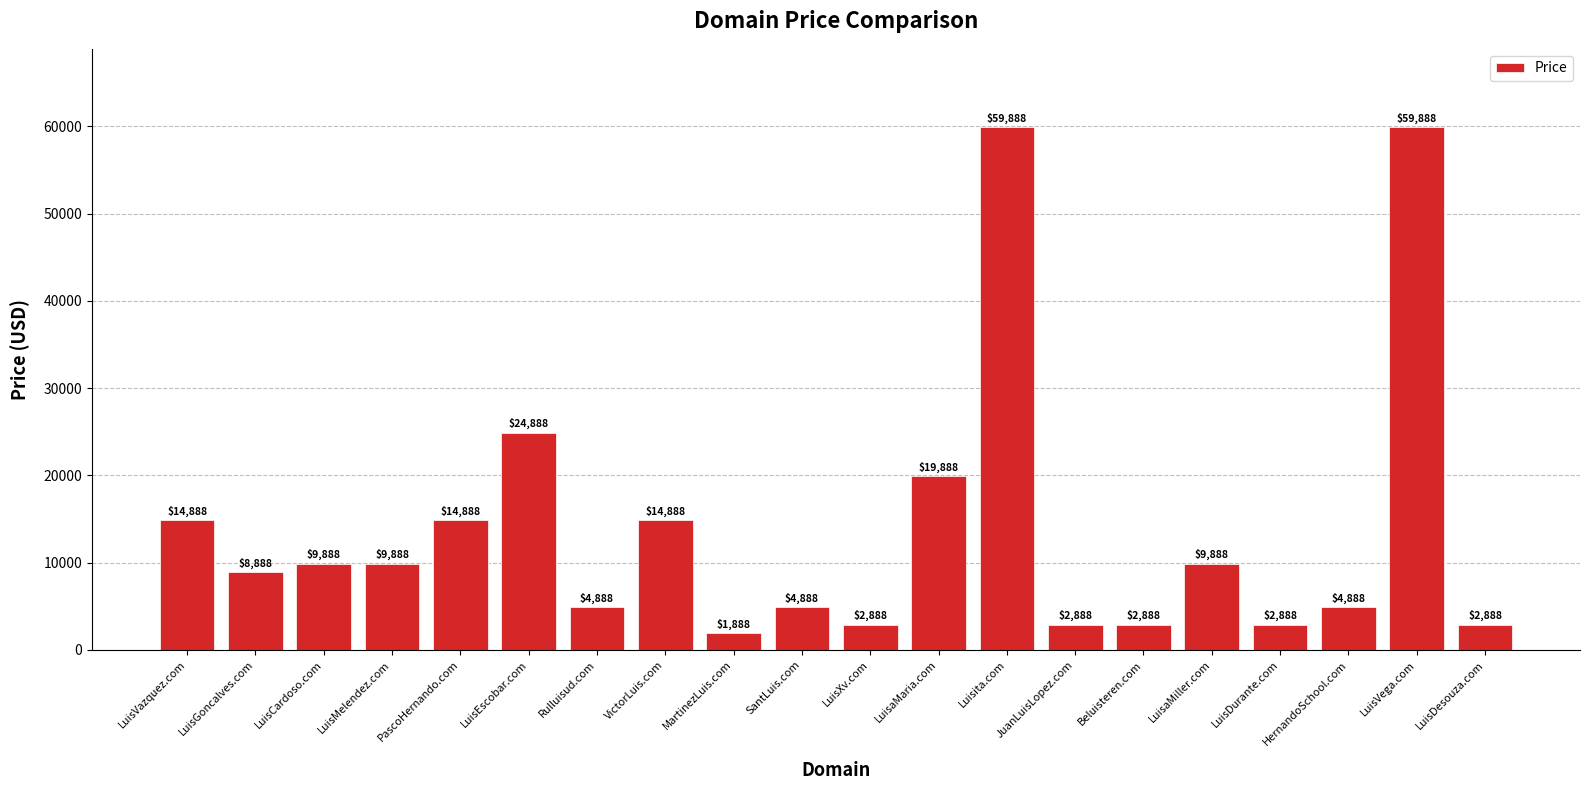

Count the number of categories in the chart.

20